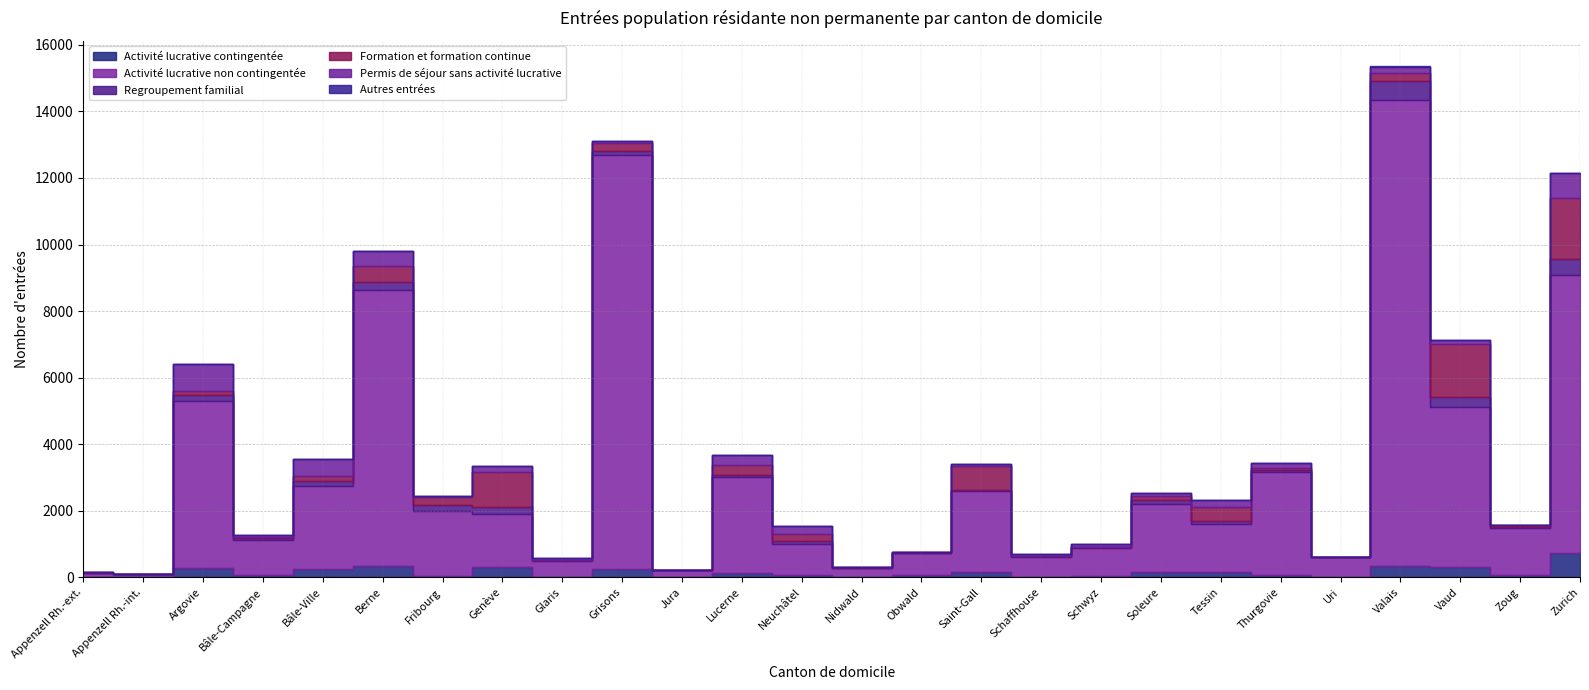

True or false: Activité lucrative non contingentée has a value of 678 at Obwald.

True